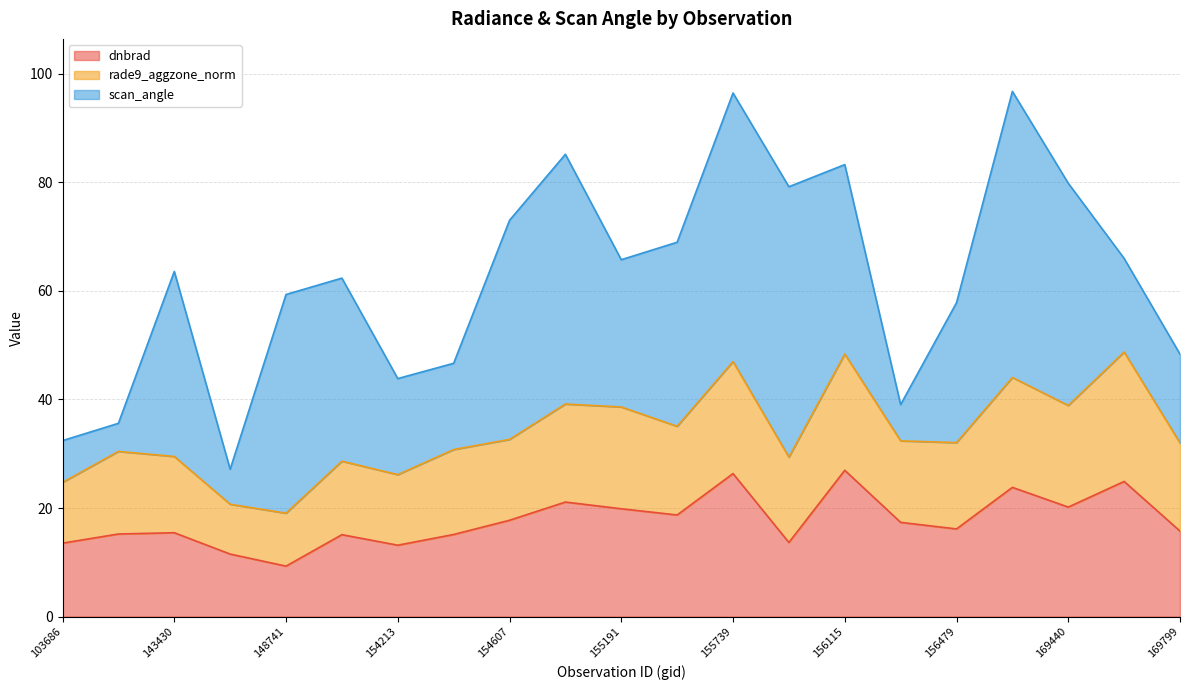

What is the value of the scan_angle point at the 9th from the left?

40.4